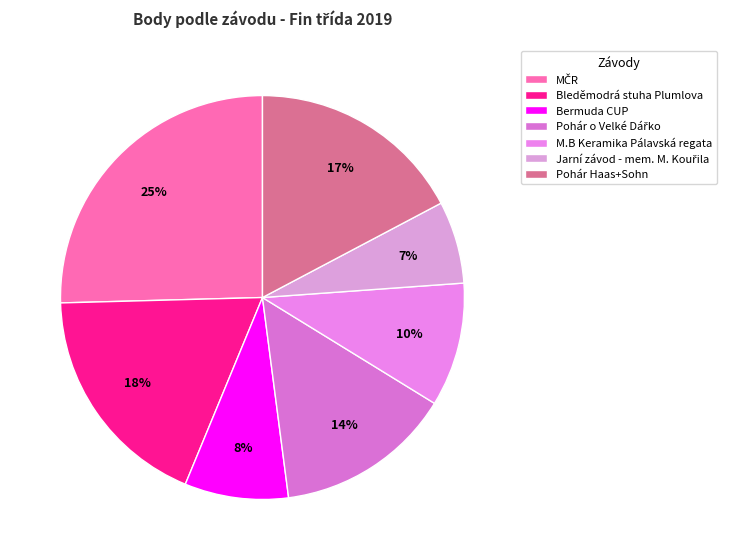

Does M.B Keramika Pálavská regata account for over 50% of the chart?

No